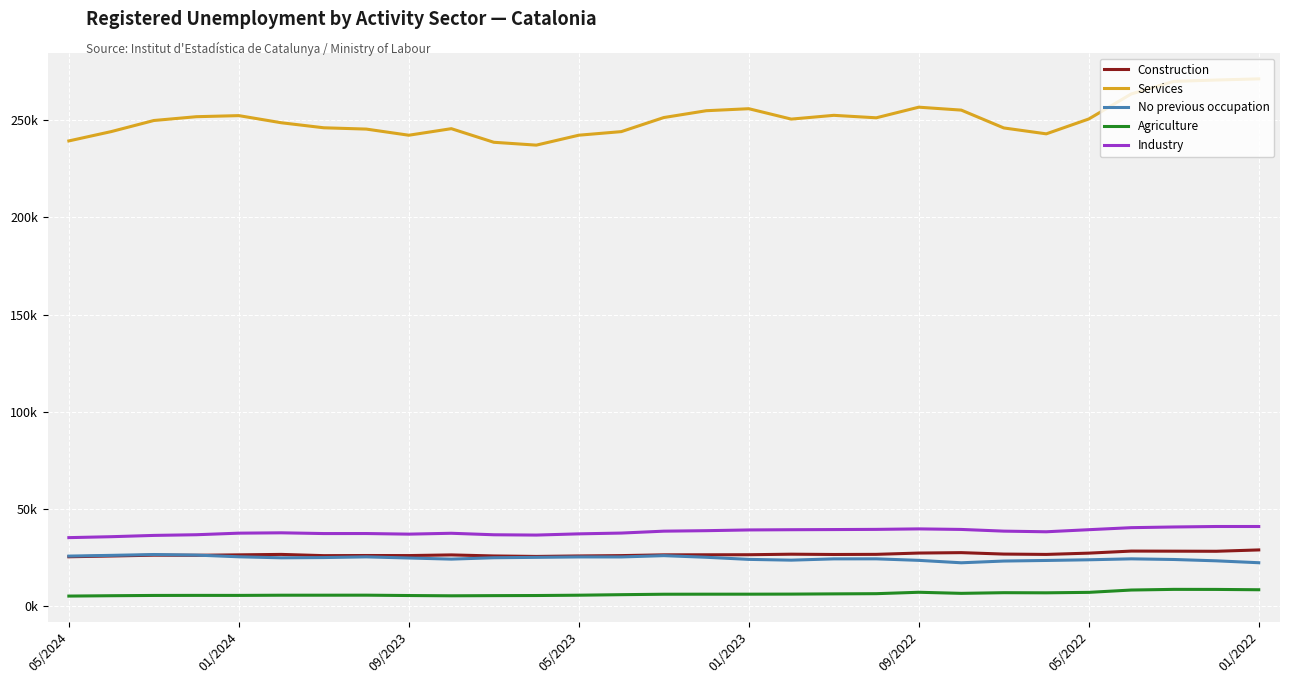

Does the chart have visible grid lines?

Yes